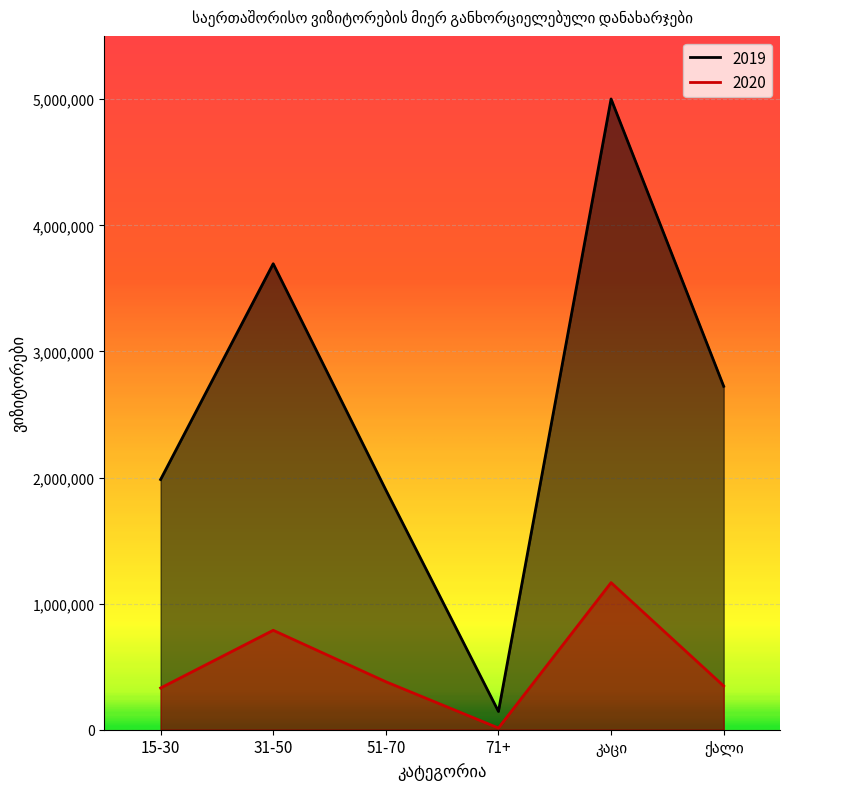

List the series in order of their peak value, lowest first.

2020, 2019